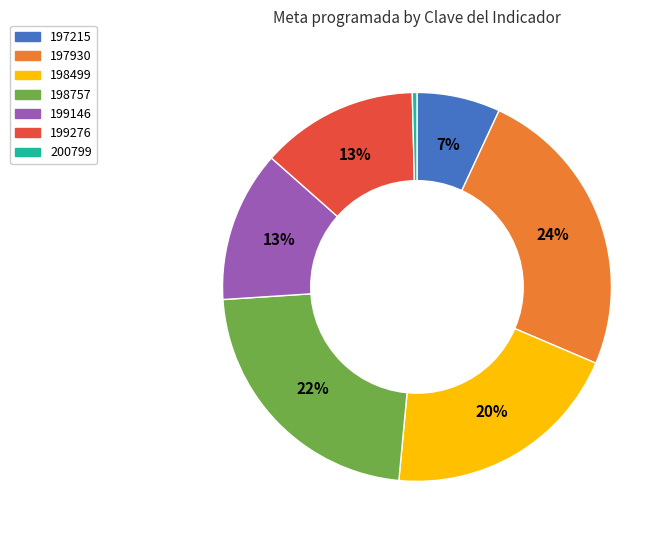

Is 198757 the majority of the pie?

No